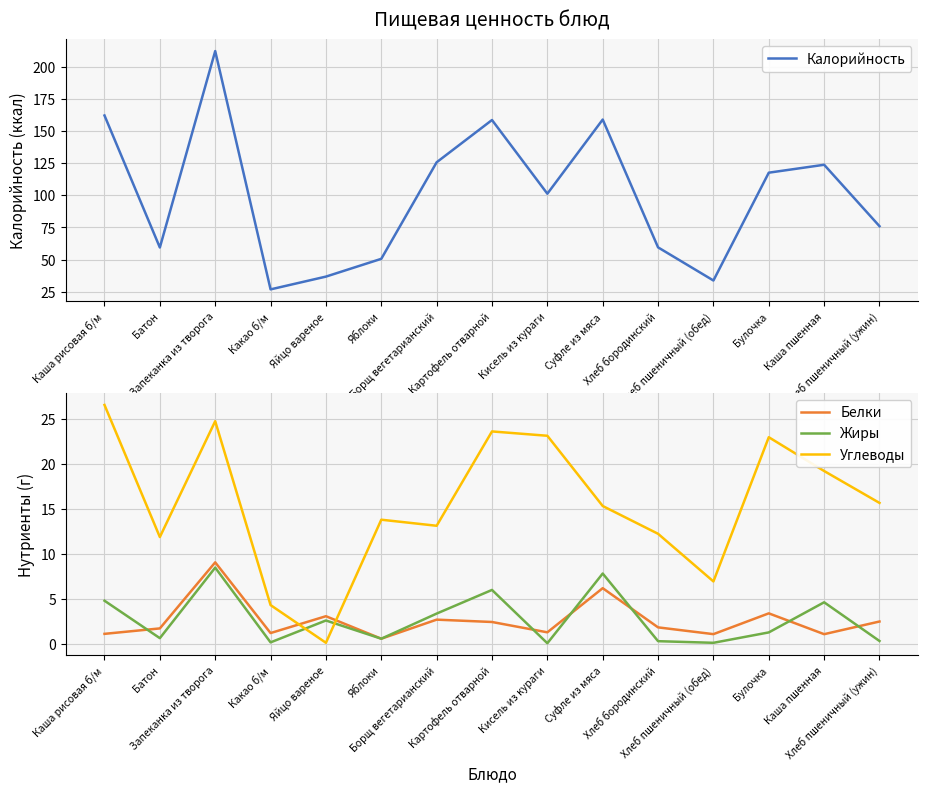

What is the sum of all Белки values?

39.7